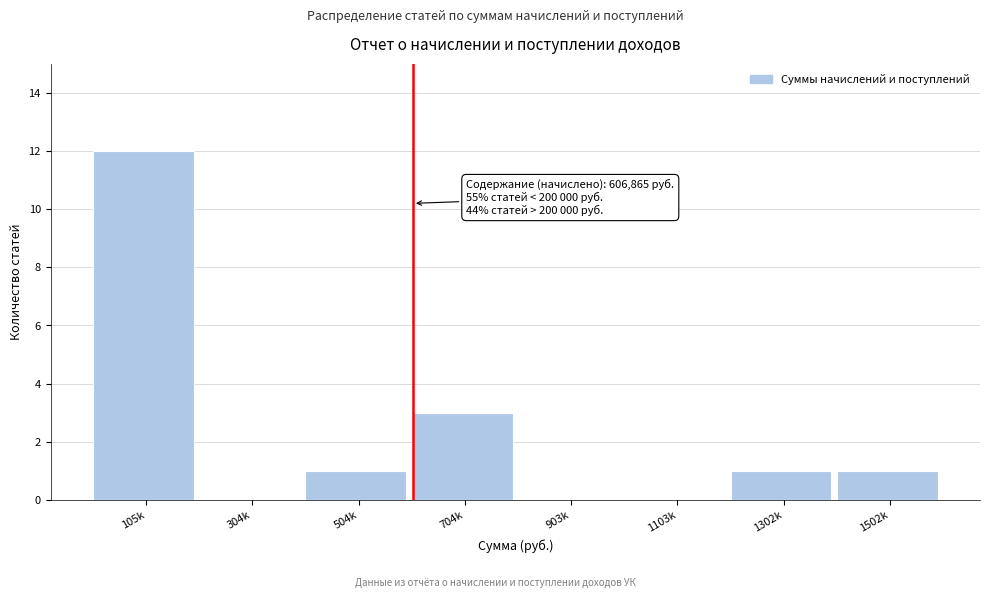

Reading left to right, transcribe all the data shown in this chart.

105k=12	304k=0	504k=1	704k=3	903k=0	1103k=0	1302k=1	1502k=1